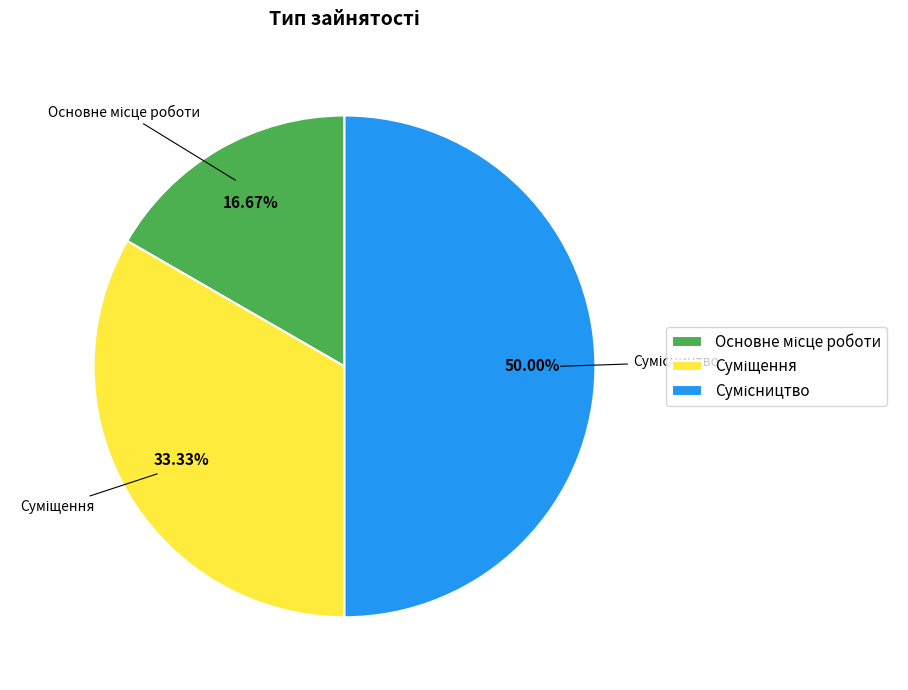

How many slices are in this pie chart?

3